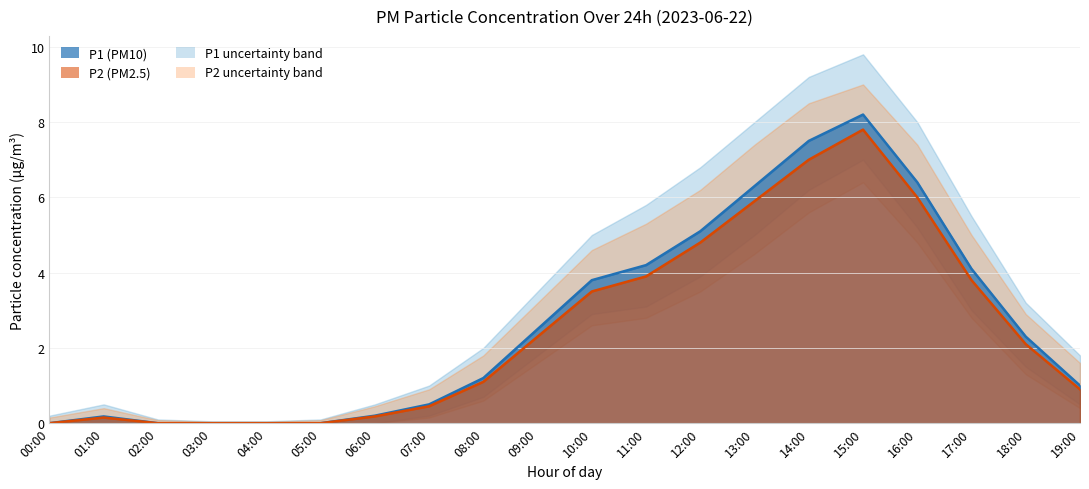

What is the highest value of the P1 series?

8.2